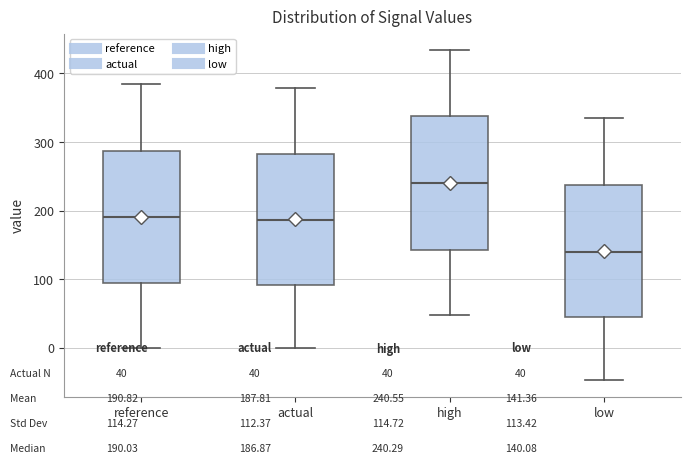

Where does the median line of the box for low sit on the y-axis? The values are not printed on the chart, so give them approximately, as read against the axis.

140